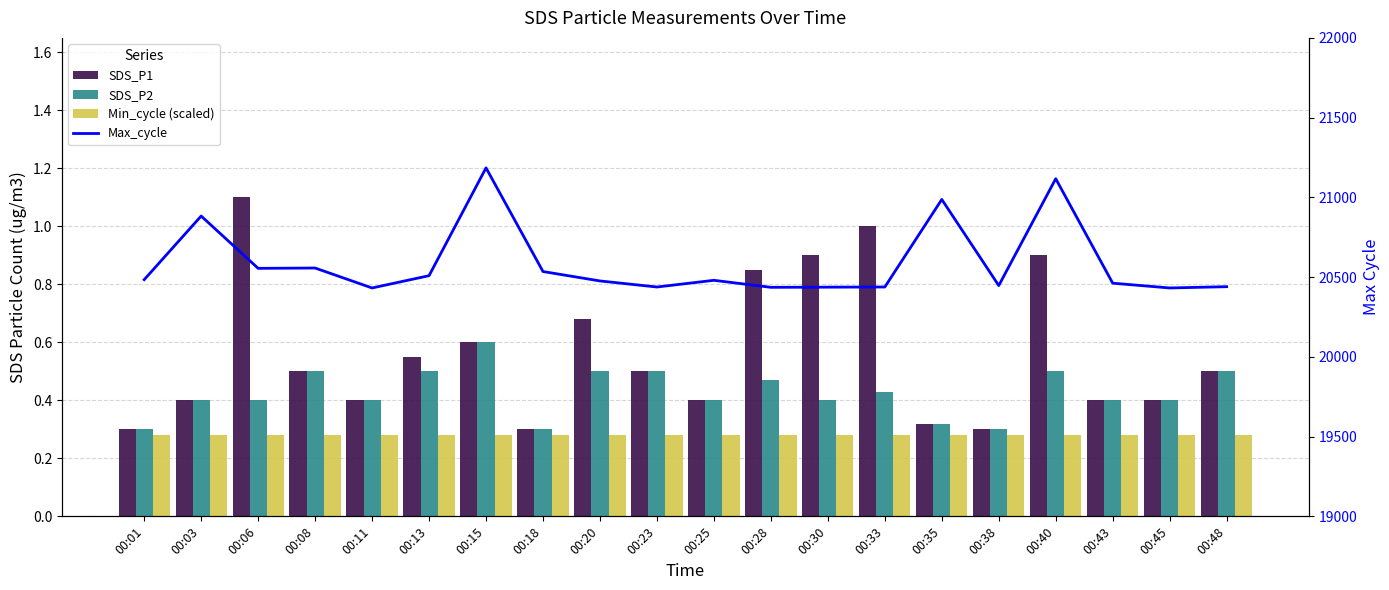

Where is Max_cycle nearest to the value 20808?

00:03